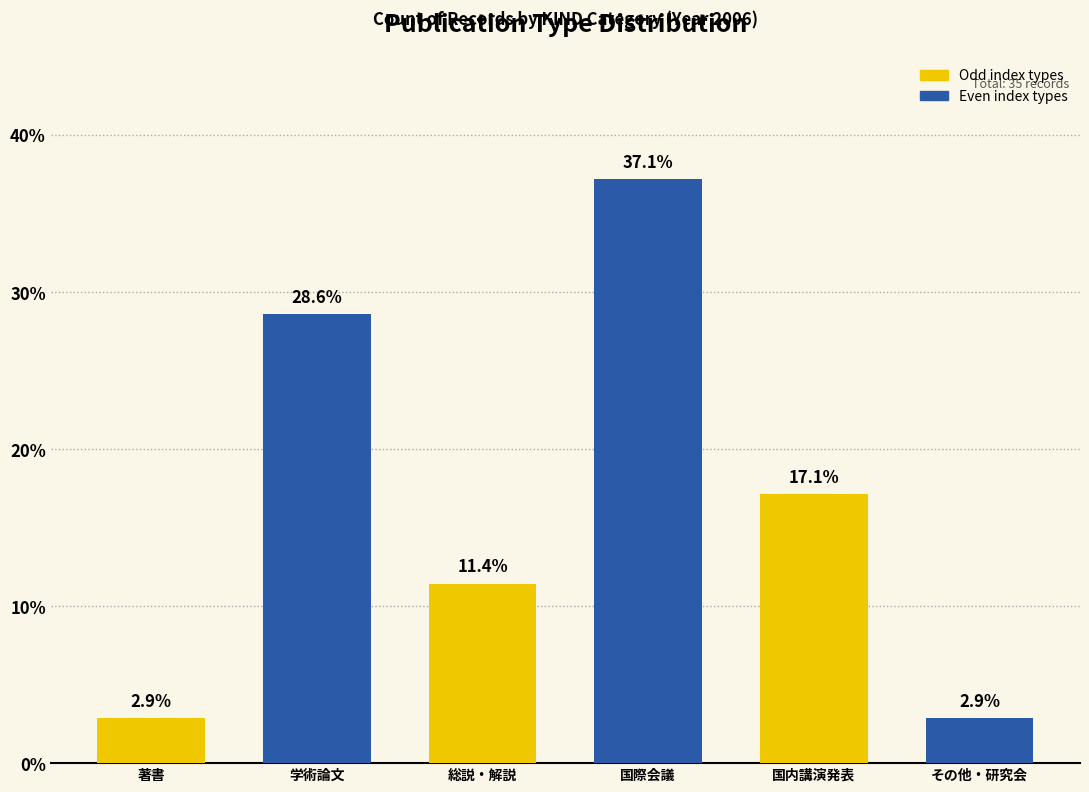

Reading right to left, transcribe all the data shown in this chart.

2.9	17.1	37.1	11.4	28.6	2.9